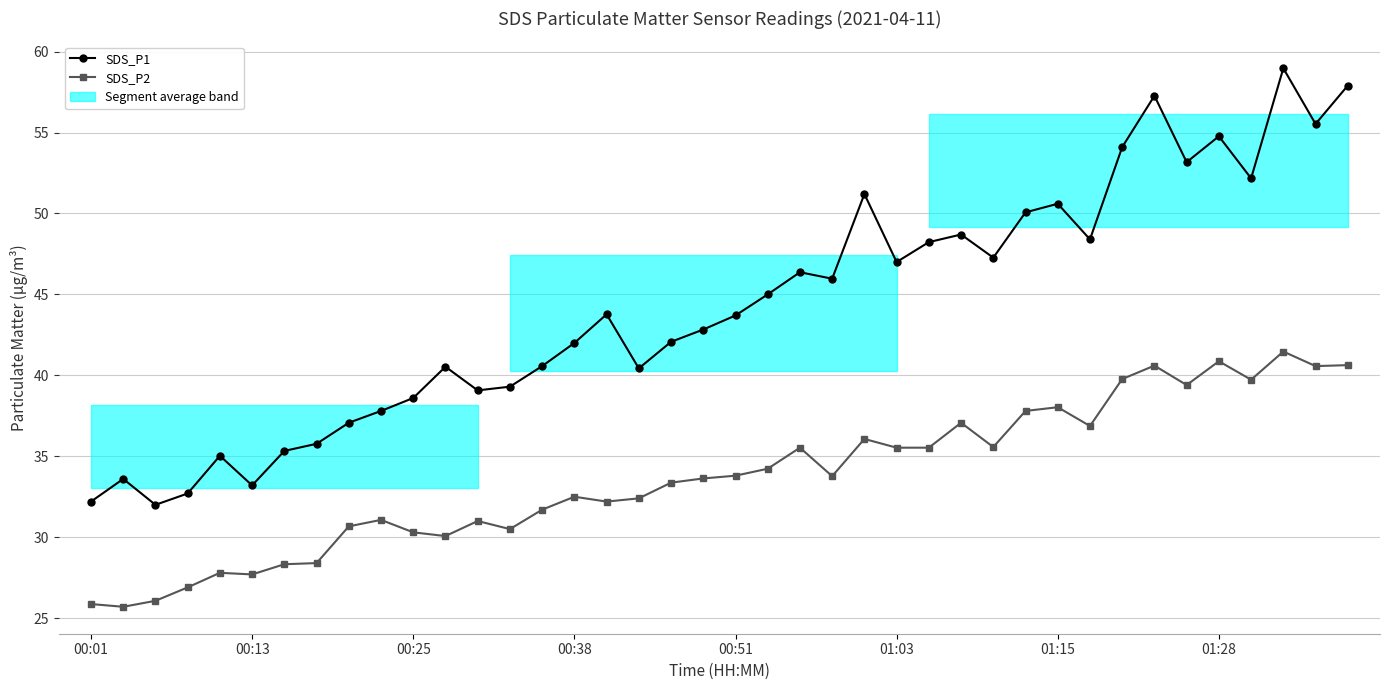

List the series in order of their overall mean, highest first.

SDS_P1, SDS_P2